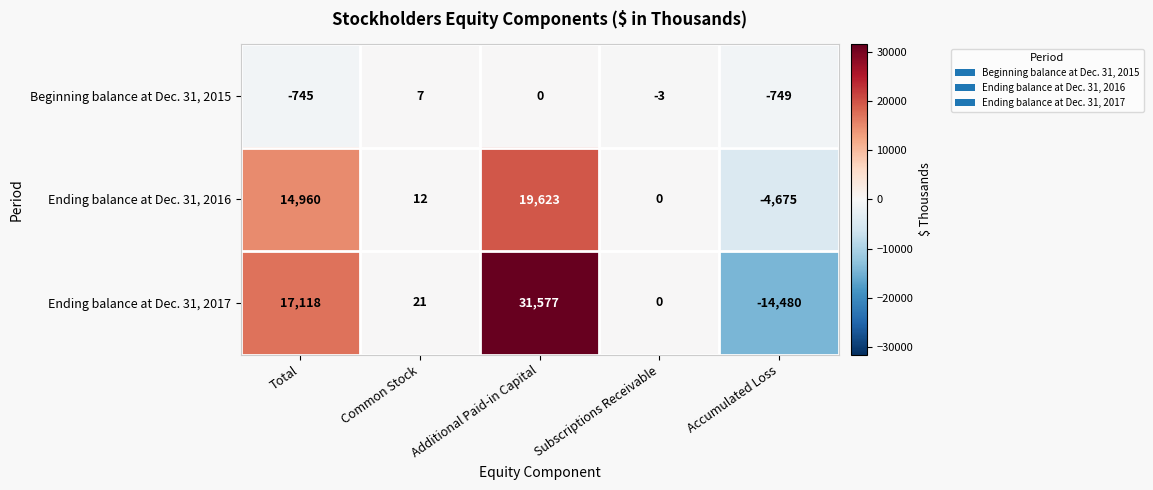

Reading right to left, extract all data points from this chart.

Beginning balance at Dec. 31, 2015: -749	-3	0	7	-745
Ending balance at Dec. 31, 2016: -4675	0	19623	12	14960
Ending balance at Dec. 31, 2017: -14480	0	31577	21	17118